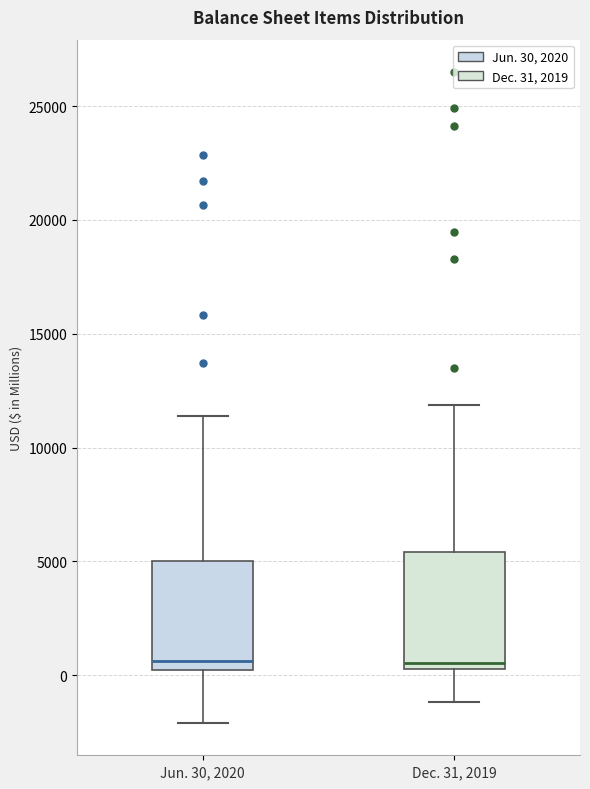

Where does the lower whisker of the box for Dec. 31, 2019 end on the y-axis? The values are not printed on the chart, so give them approximately, as read against the axis.

-1000